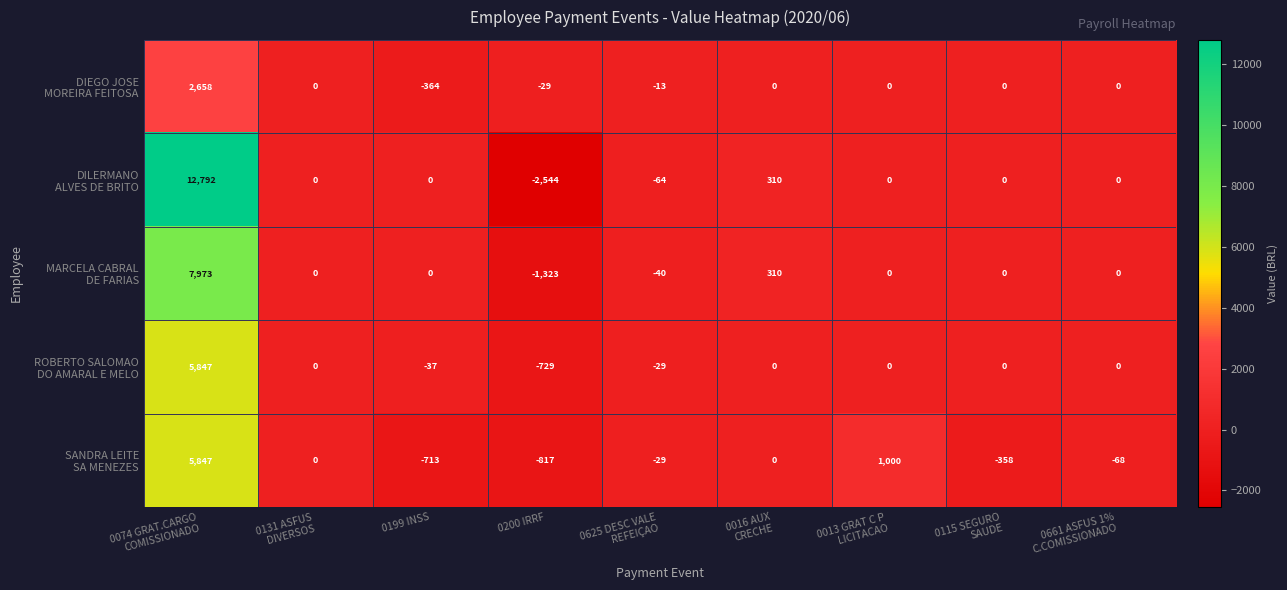

What is the minimum value shown in the chart?

-2544